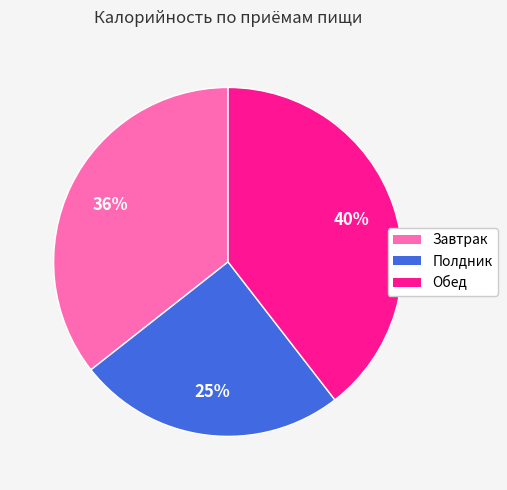

Rank the categories by value from highest to lowest.

Обед, Завтрак, Полдник